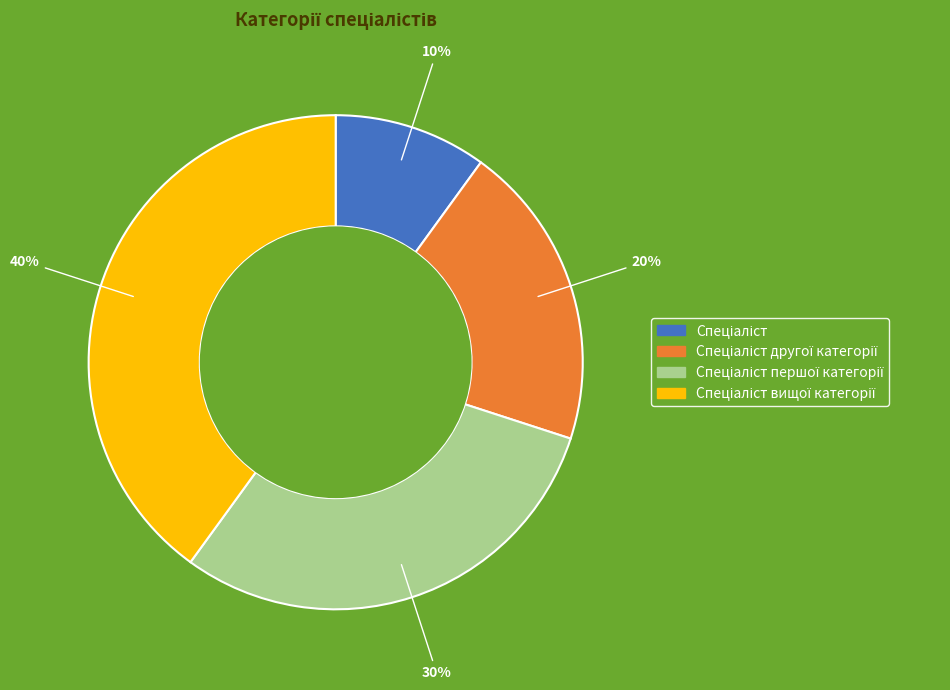

Is there any slice that represents more than half of the pie?

No